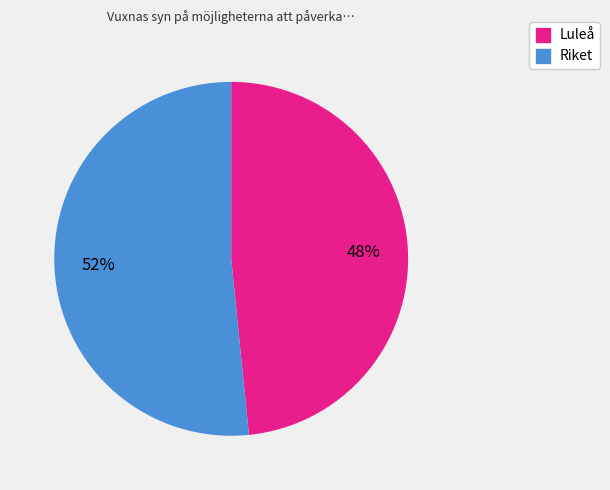

To the nearest percent, what is the average slice percentage?

50%